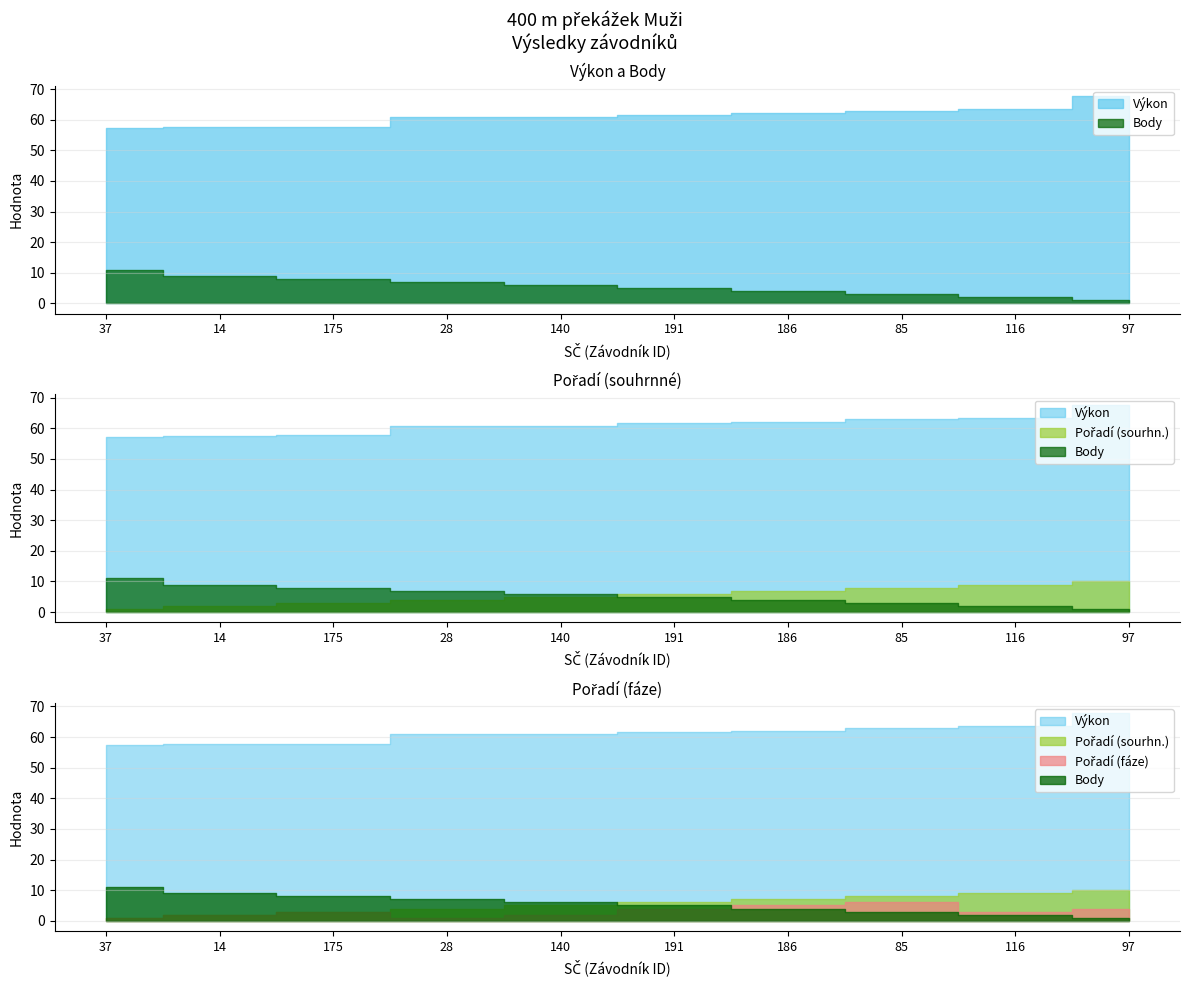

True or false: Pořadí (fáze) has more than 0 interior local peaks.

True